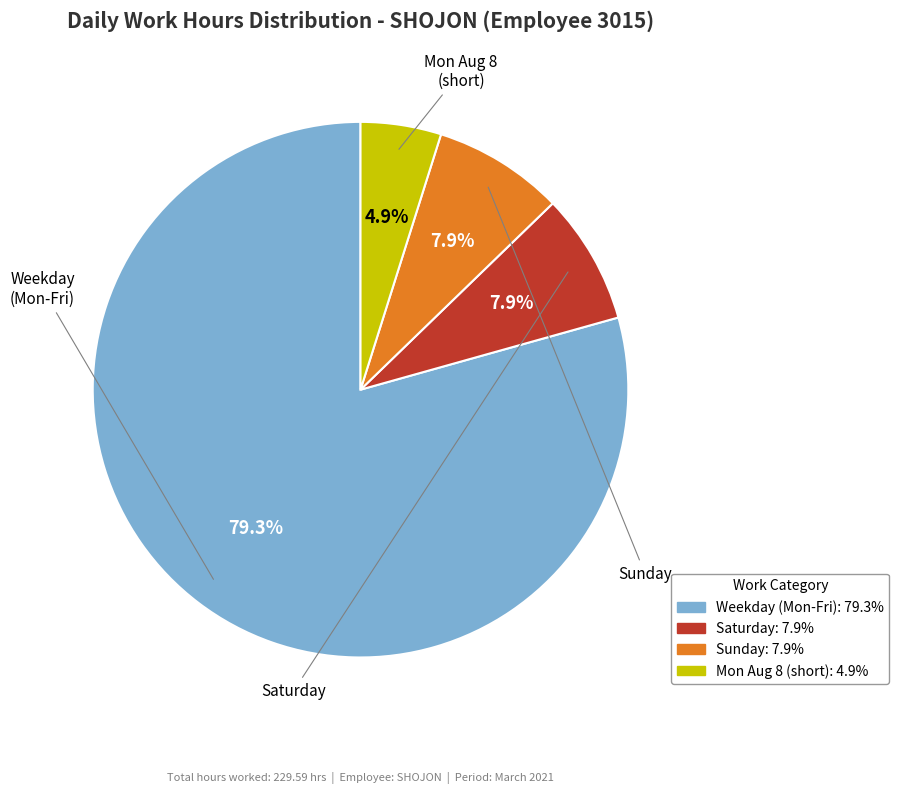

Does any single category account for the majority?

Yes